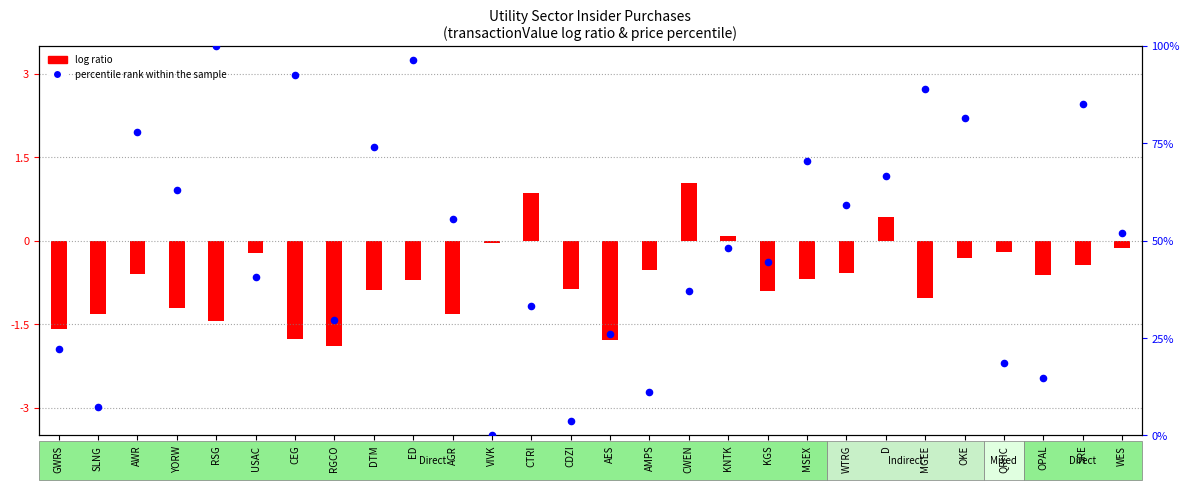

Between RGCO and WES, which is larger?

WES